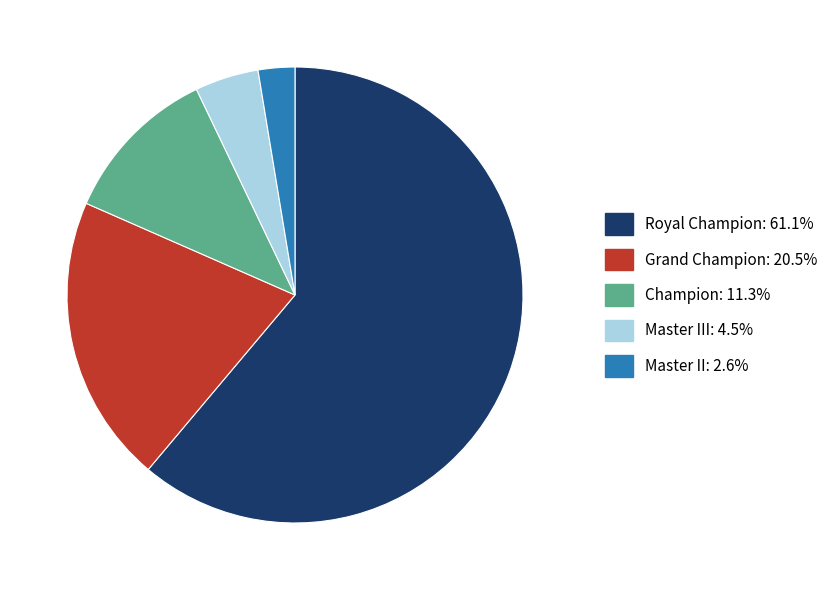

Is there a majority slice in this chart?

Yes